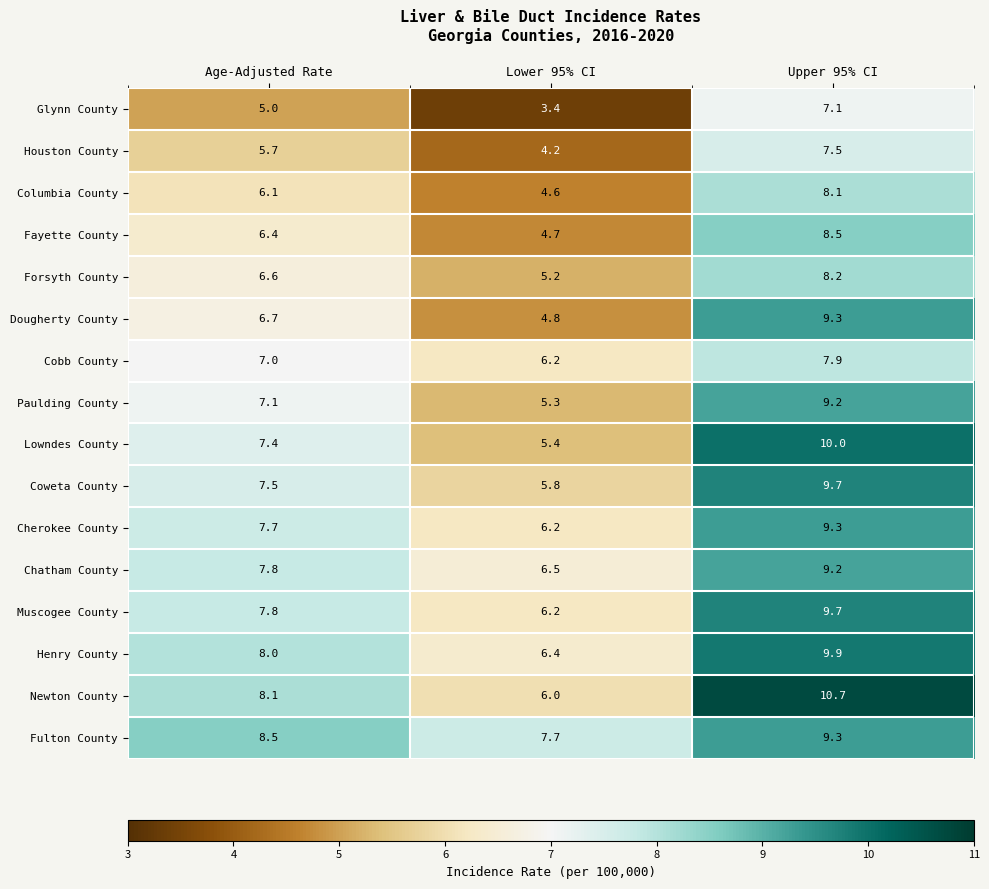

What is the greatest value displayed?

10.7